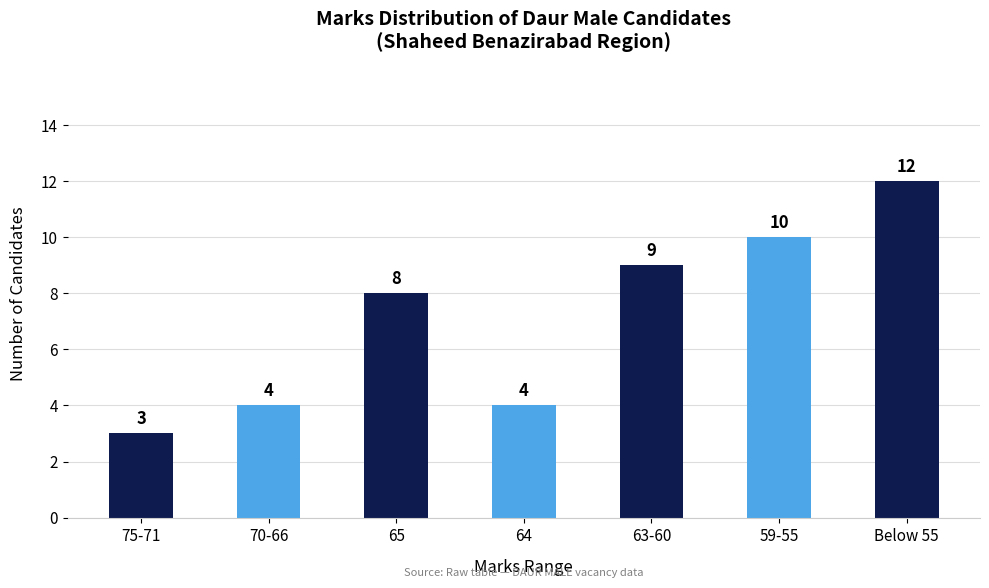

Reading left to right, what are all the values shown in this chart?

3	4	8	4	9	10	12